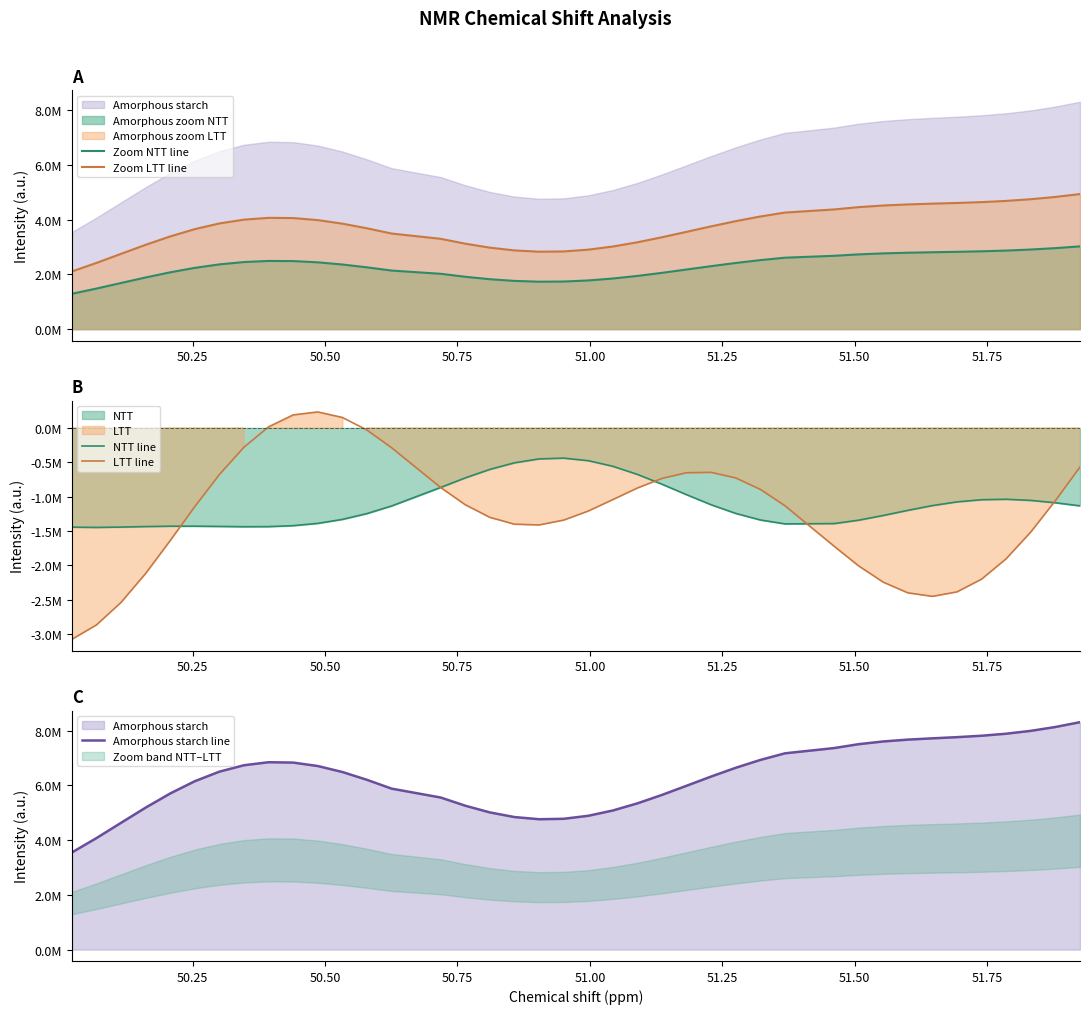

What is the maximum value for Zoom LTT line?

4932756.7